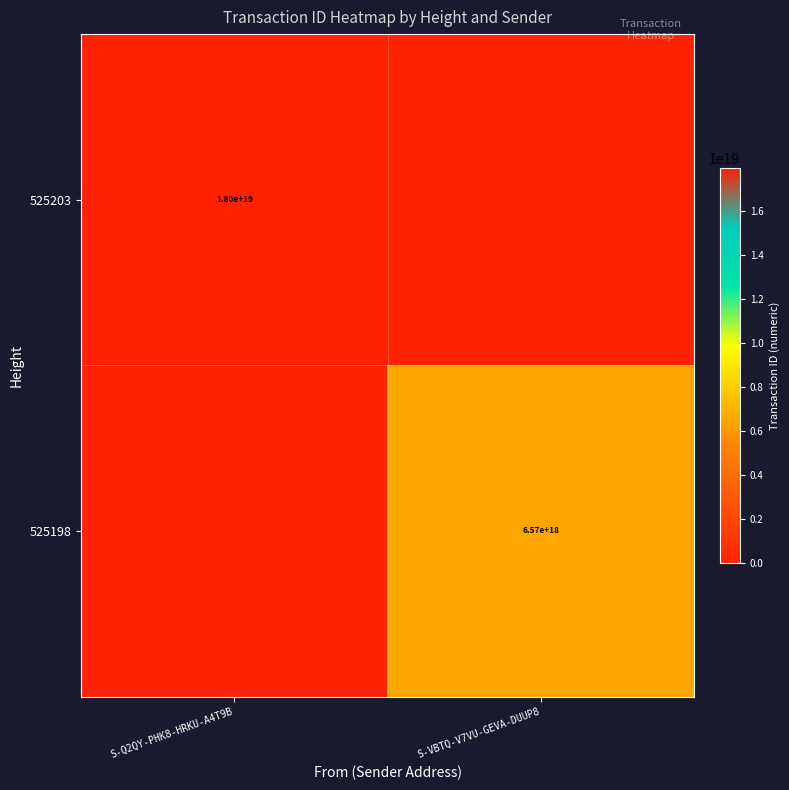

True or false: 525203 has a value of 5527966744526405632 at S-Q2QY-PHK8-HRKU-A4T9B.

False